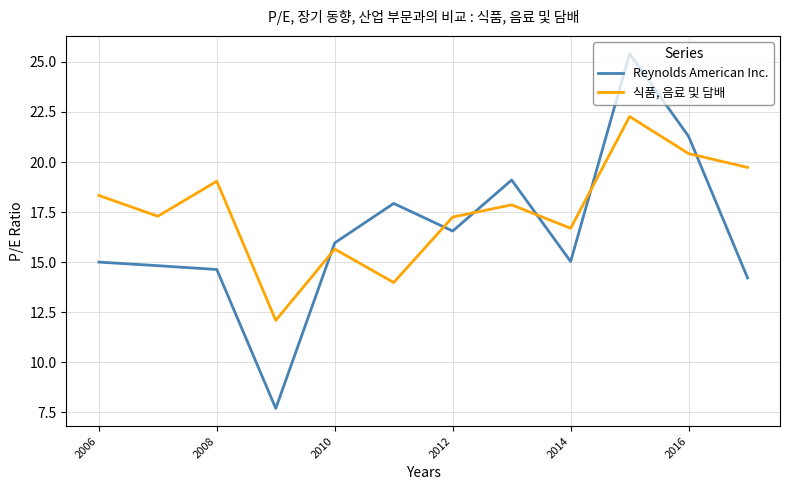

True or false: Reynolds American Inc. and 식품, 음료 및 담배 cross at least once.

True